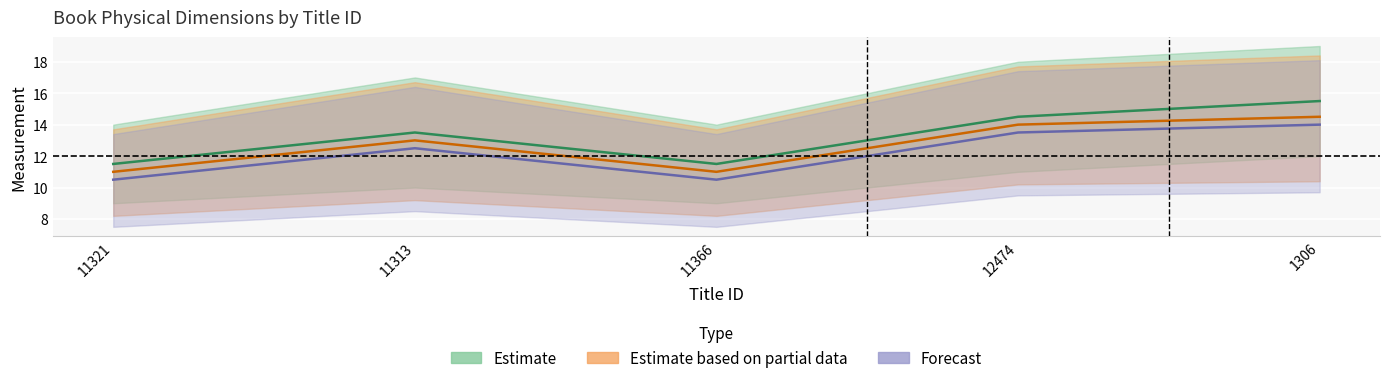

Which has a higher value, 1306 or 11321?

1306